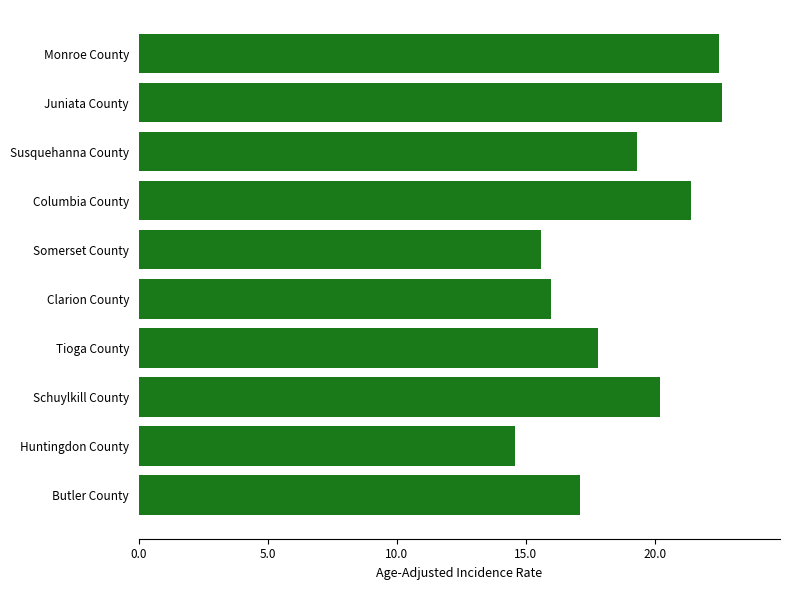

Are the bars horizontal?

Yes